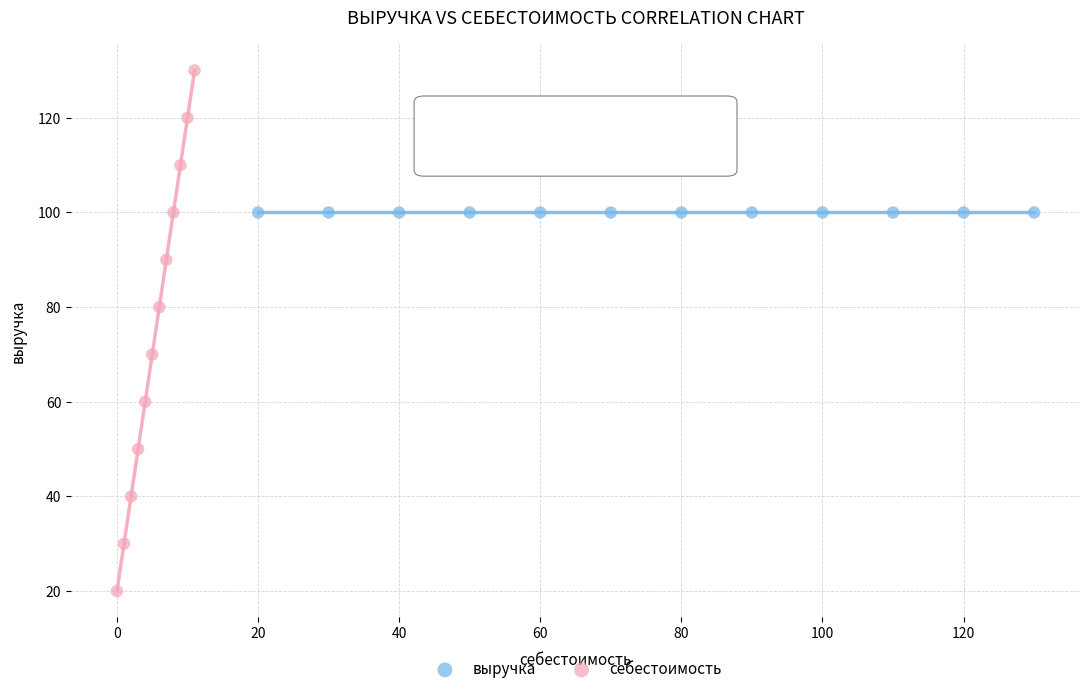

Which series contains the lowest Y value?

себестоимость